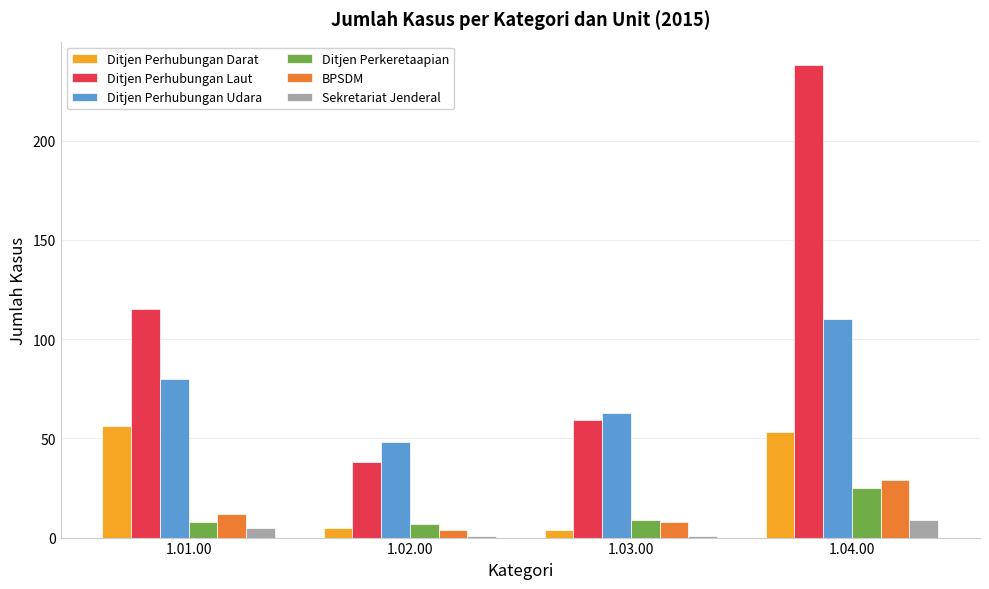

Which series has the widest spread of values?

Ditjen Perhubungan Laut